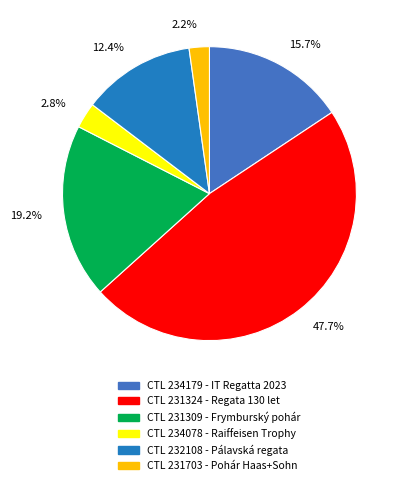

Rank the categories by value from lowest to highest.

CTL 231703 - Pohár Haas+Sohn, CTL 234078 - Raiffeisen Trophy, CTL 232108 - Pálavská regata, CTL 234179 - IT Regatta 2023, CTL 231309 - Frymburský pohár, CTL 231324 - Regata 130 let